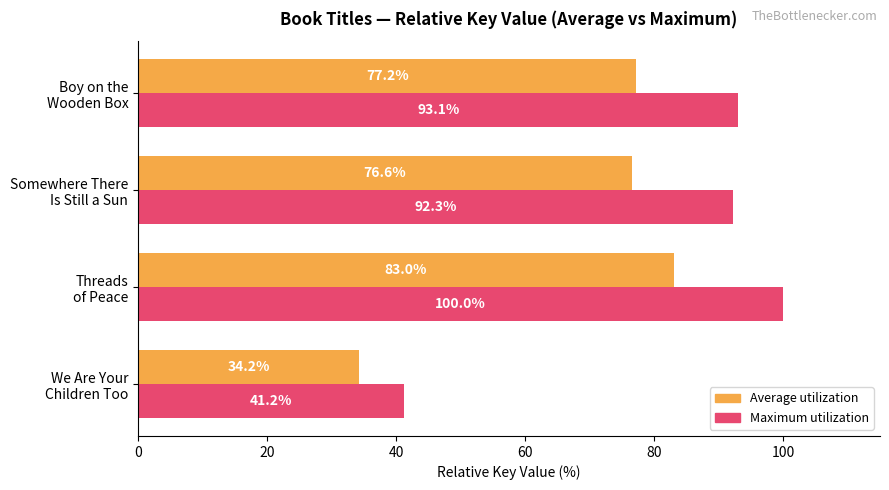

What is the minimum value shown in the chart?

34.2